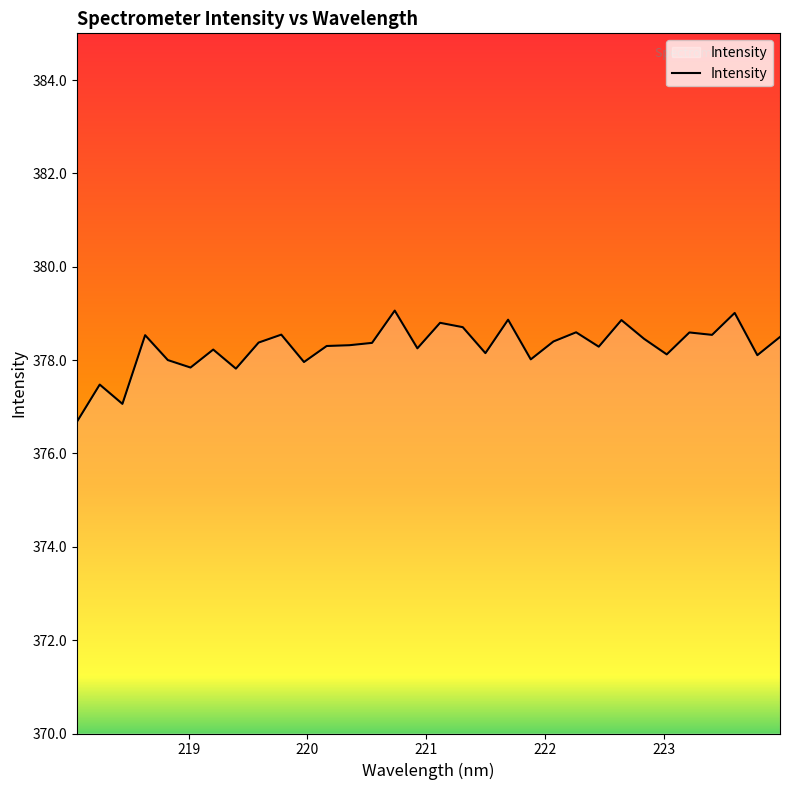

What is the difference between the maximum and minimum values?

2.4